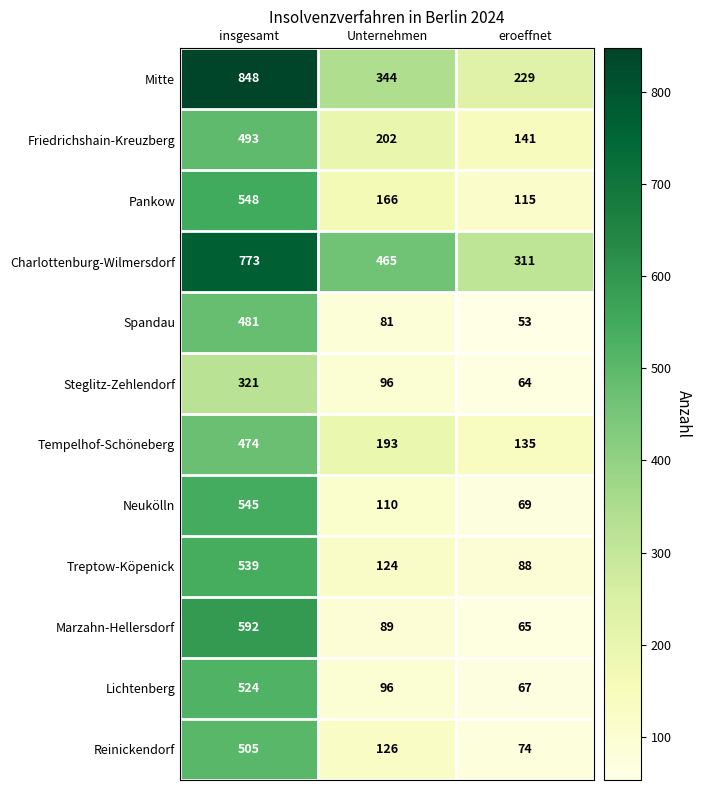

Rank the categories by Lichtenberg value from lowest to highest.

eroeffnet, Unternehmen, insgesamt